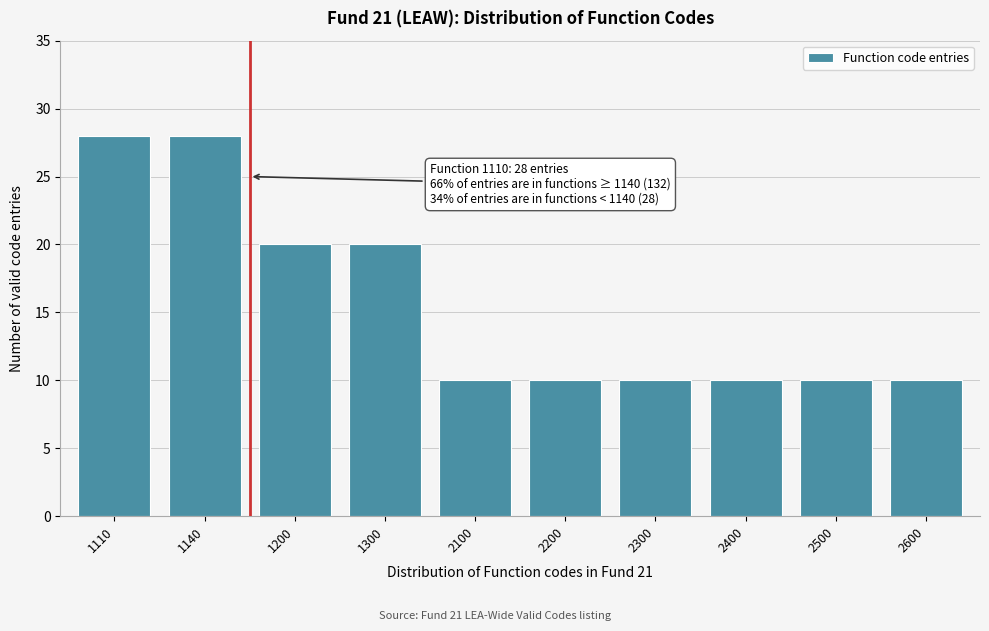

Reading left to right, what are all the values shown in this chart?

1110=28	1140=28	1200=20	1300=20	2100=10	2200=10	2300=10	2400=10	2500=10	2600=10